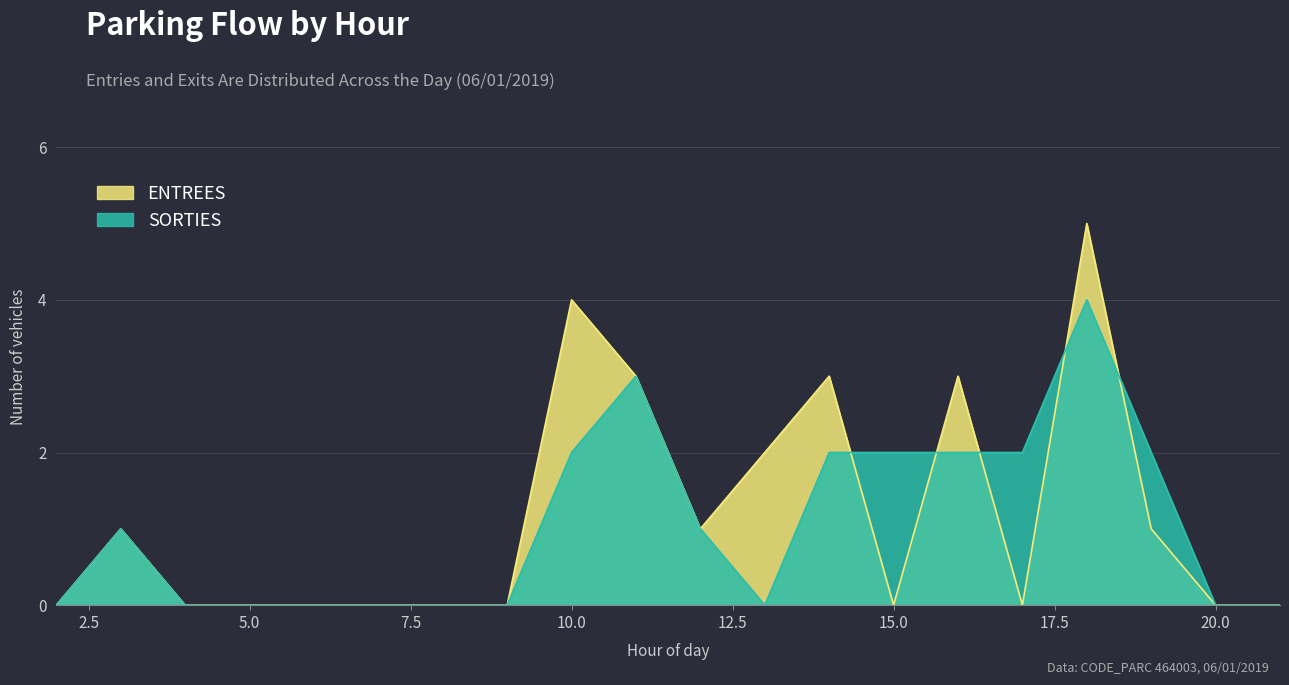

Rank the series by their average value, from highest to lowest.

ENTREES, SORTIES